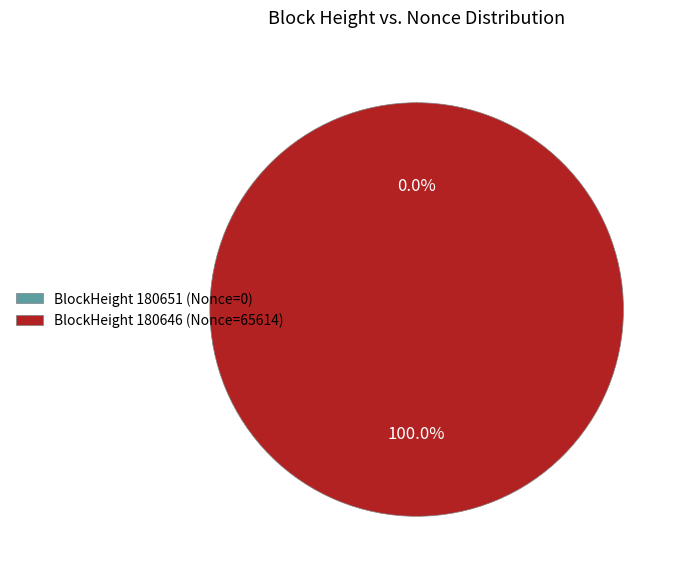

To the nearest percent, what is the difference between the largest and smallest slice percentages?

100%